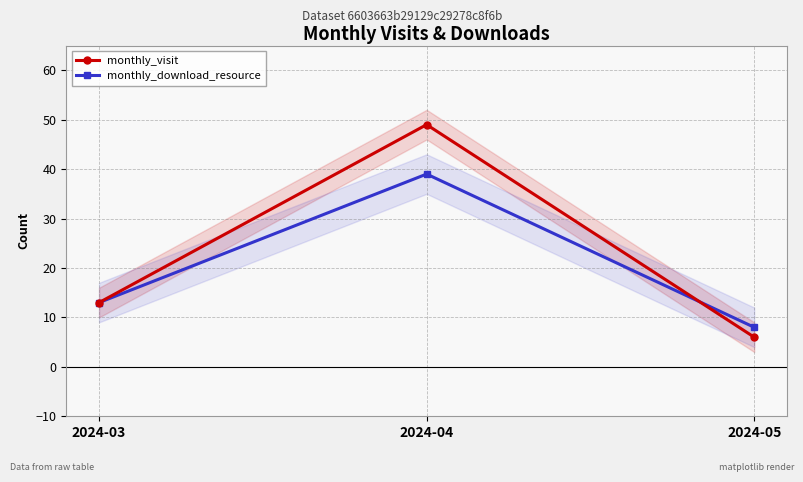

What is the sum of all monthly_download_resource values?

60